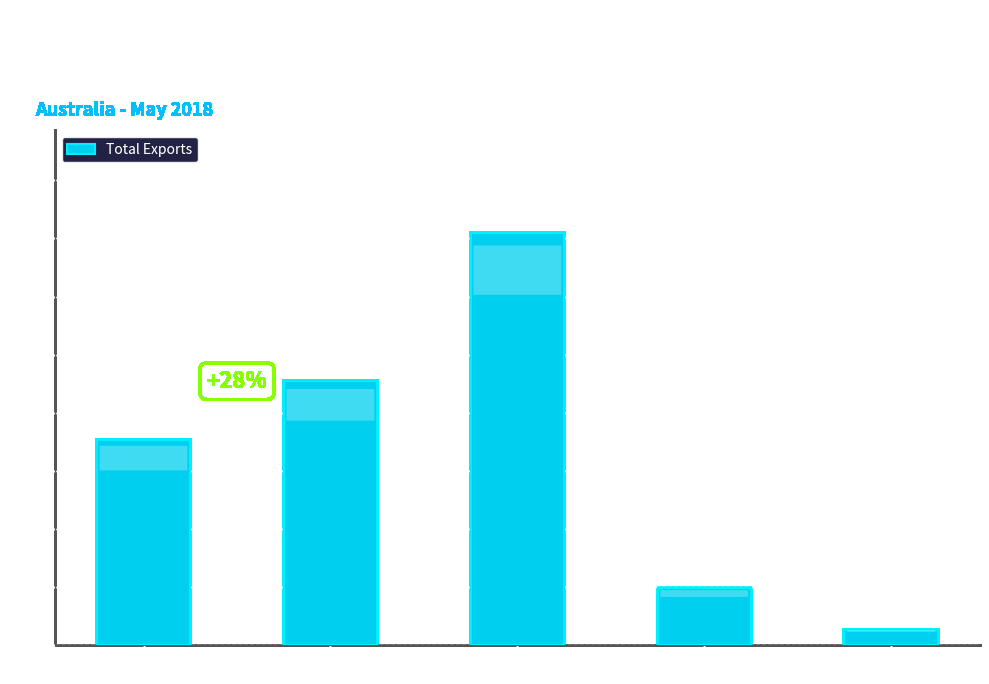

Does the chart contain stacked bars?

No